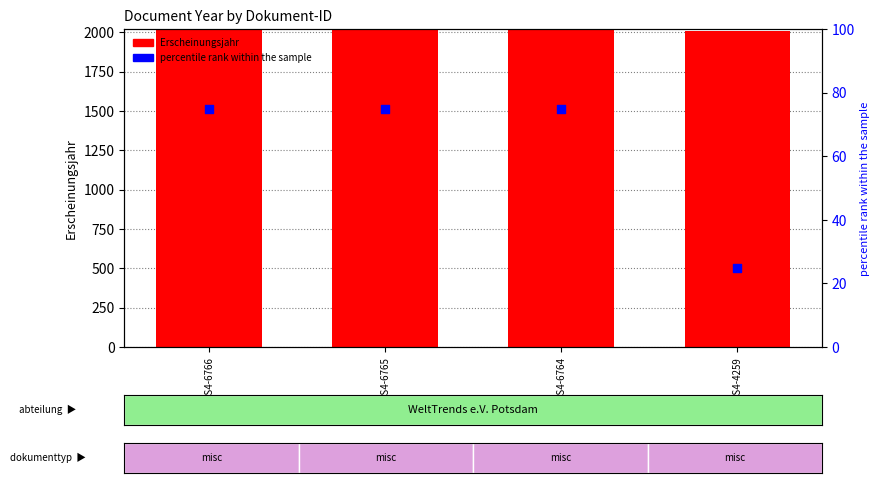

What is the total value across all series at OPUS4-6765?

2089